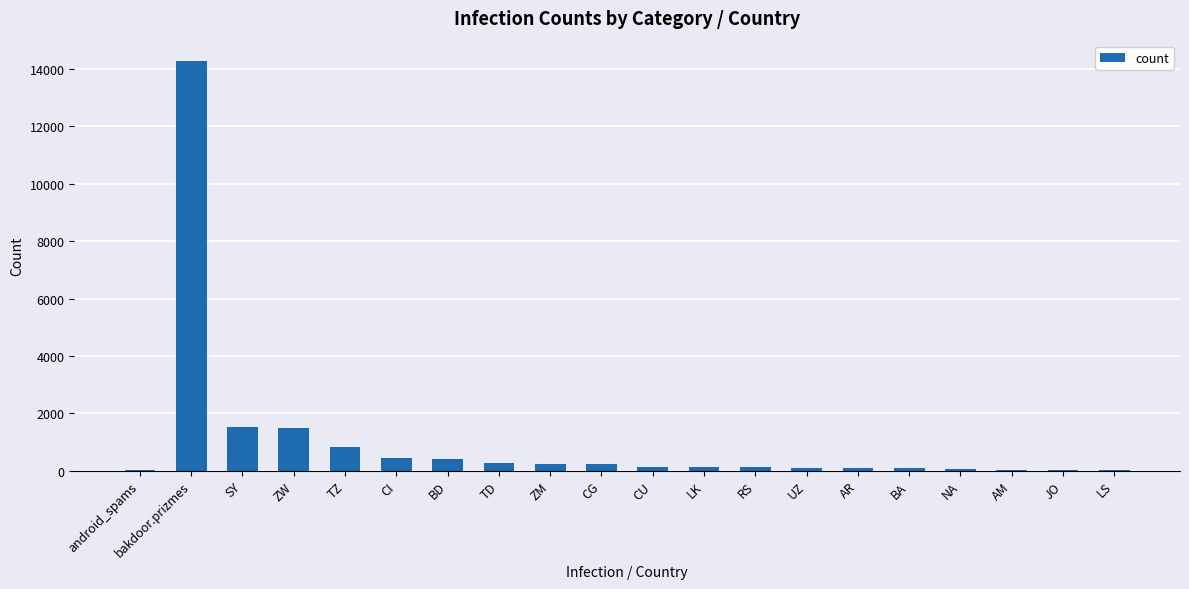

What is the greatest value displayed?

14278